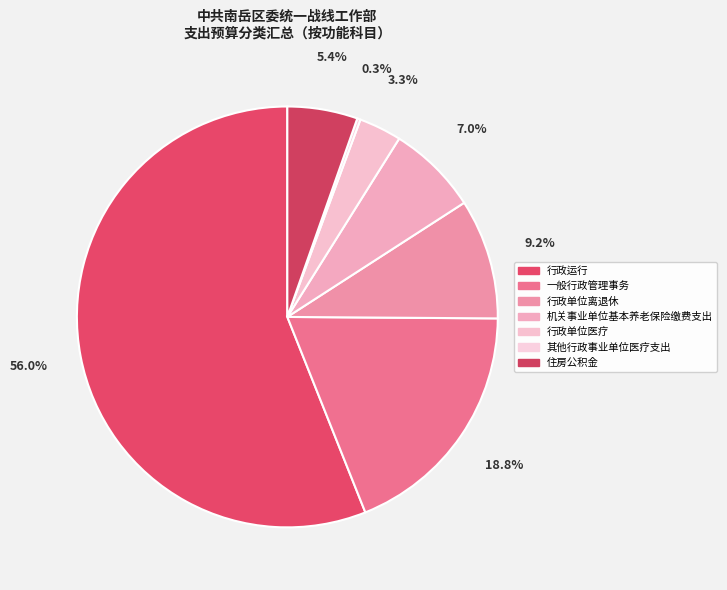

How many slices are in this pie chart?

7